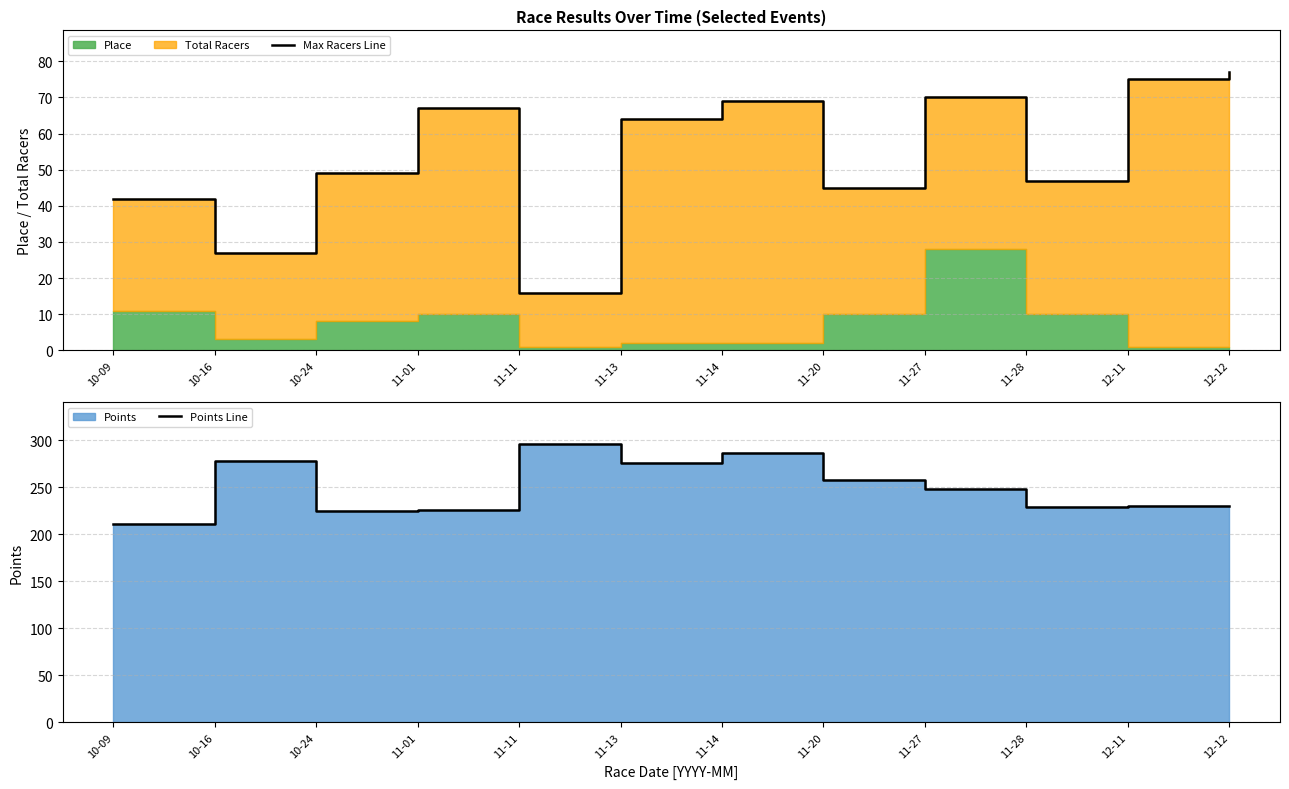

True or false: Points Line and Max Racers Line intersect in this chart.

False